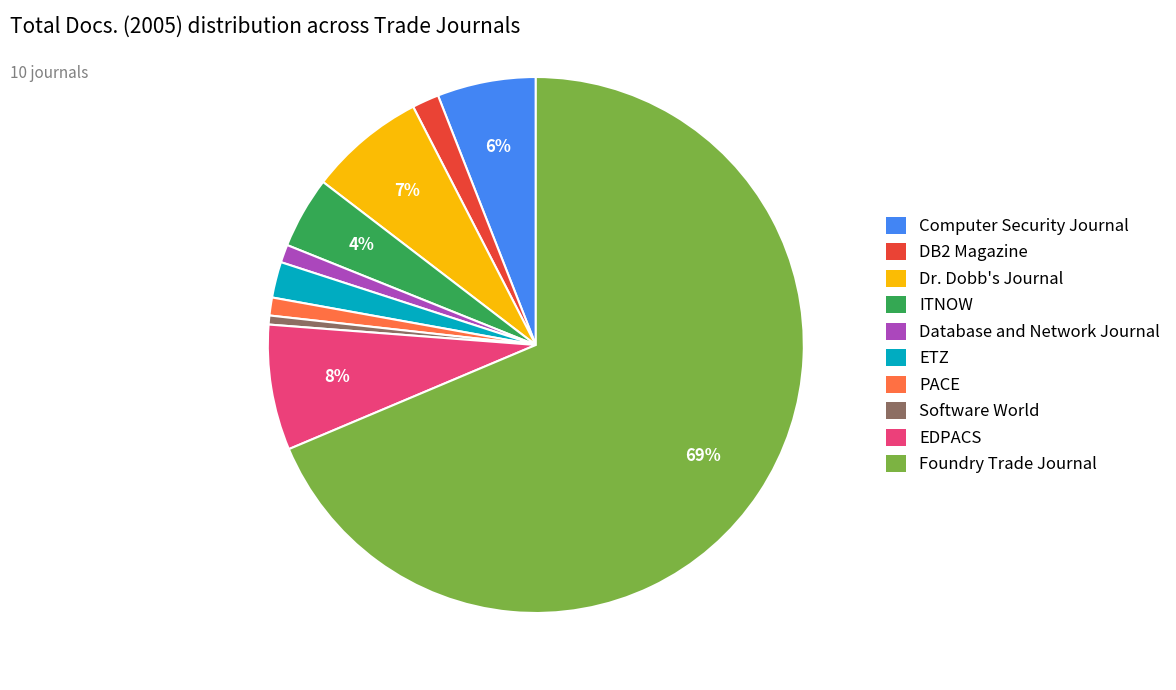

Between Foundry Trade Journal and Computer Security Journal, which is larger?

Foundry Trade Journal